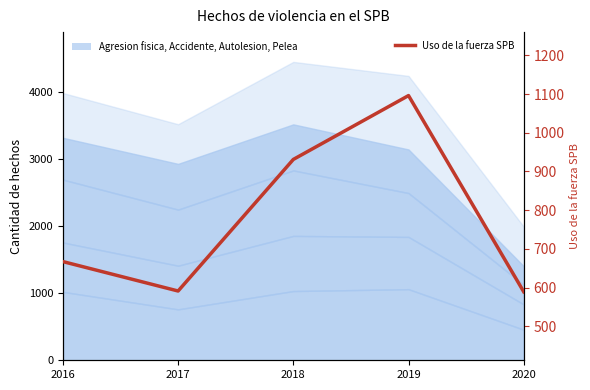

True or false: the data has more than 1 interior local peaks.

False